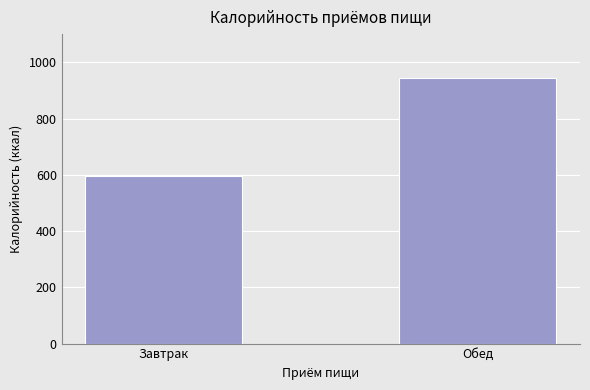

What is the difference between the values at Завтрак and Обед?

347